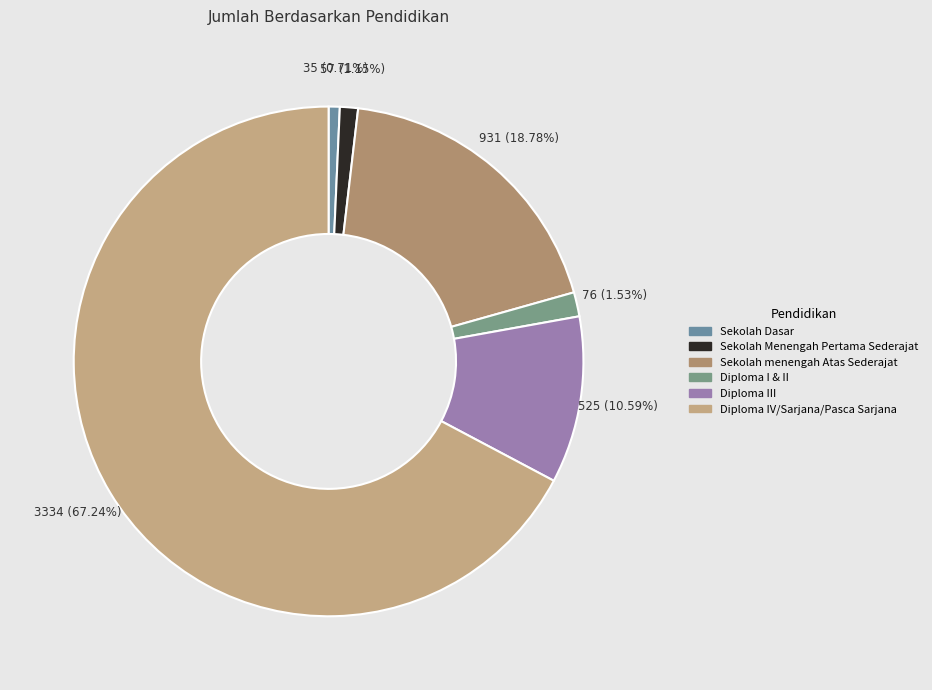

The Diploma III slice represents 17% of the pie. True or false?

False